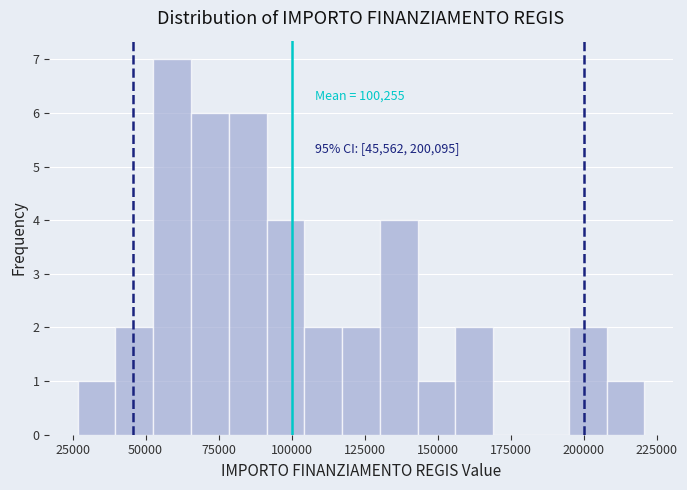

Around what value on the x-axis is the tallest bar? Give the approximate position of its centre, as read against the axis.

60000